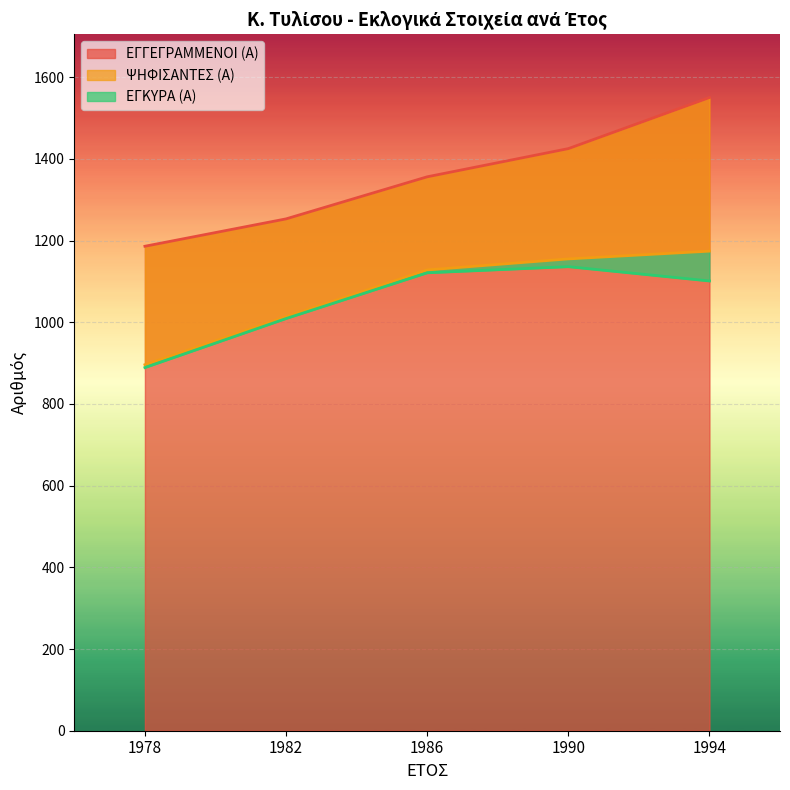

What is the value of the ΨΗΦΙΣΑΝΤΕΣ (Α) point at the 5th from the left?

1174